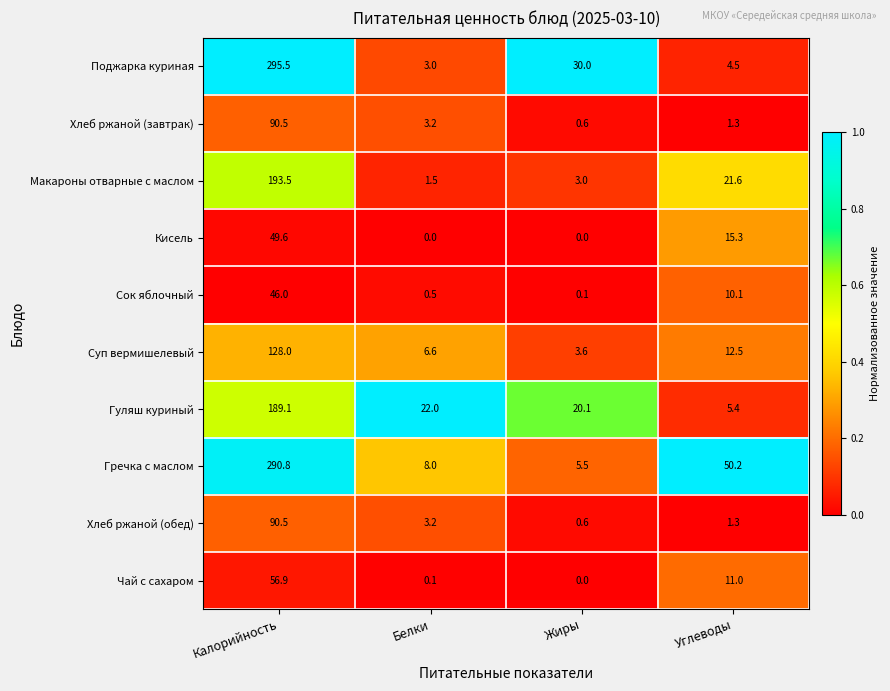

At which category is the sum across all series the highest?

Калорийность